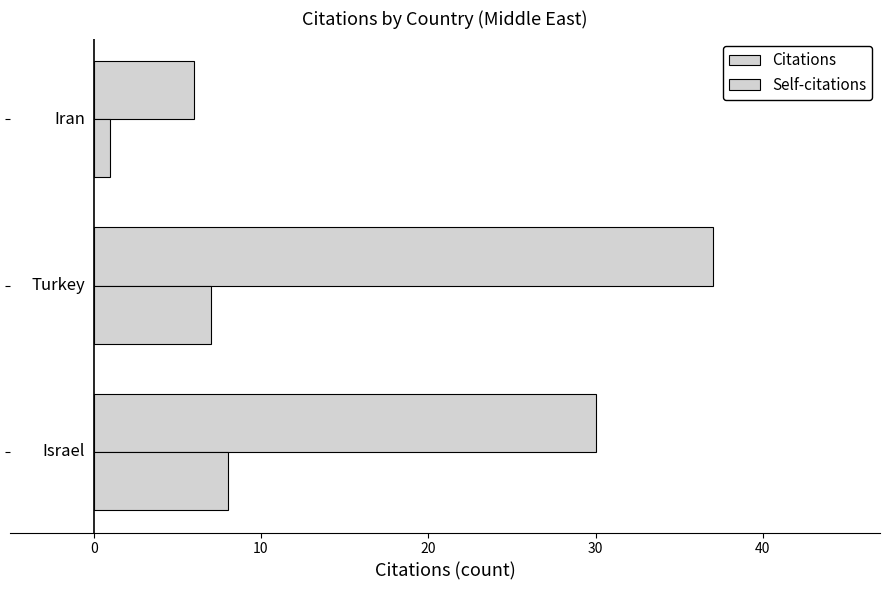

Count the number of data series in this chart.

2